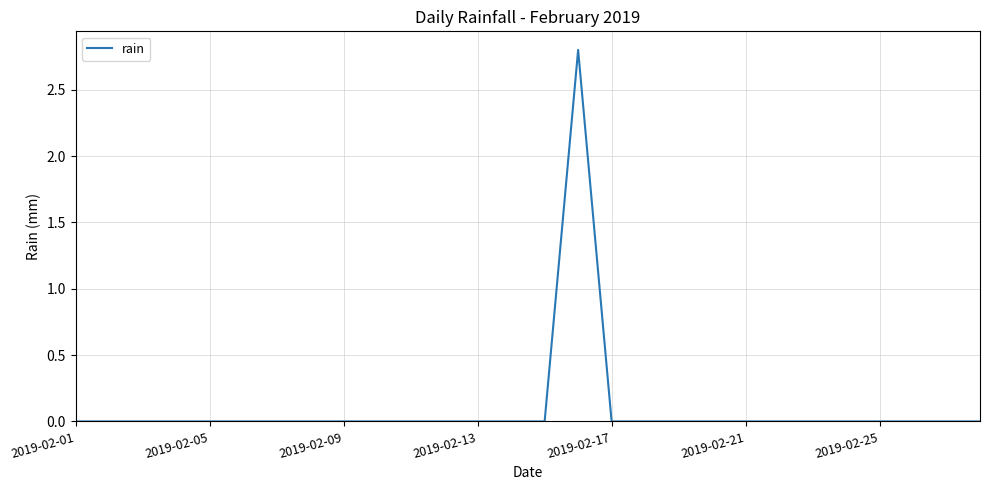

What is the maximum value shown in the chart?

2.8